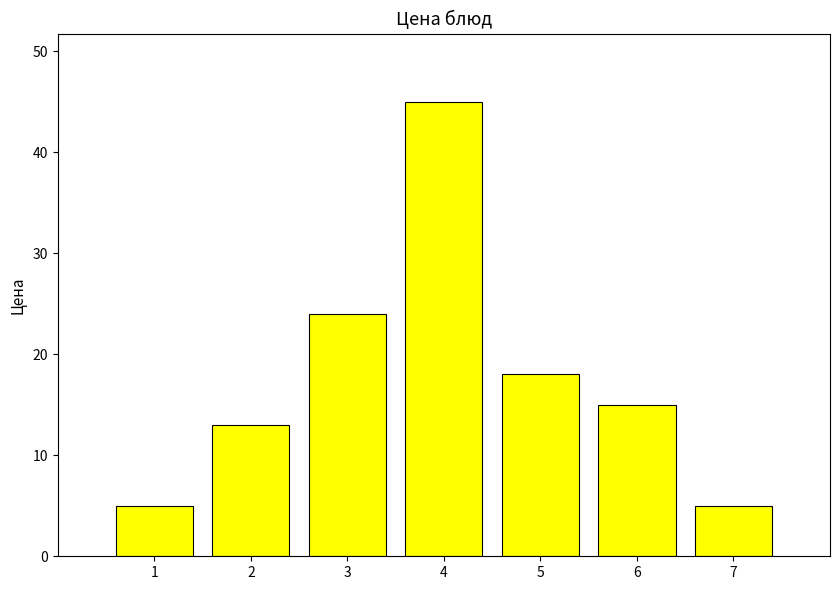

What is the sum of all values?

125